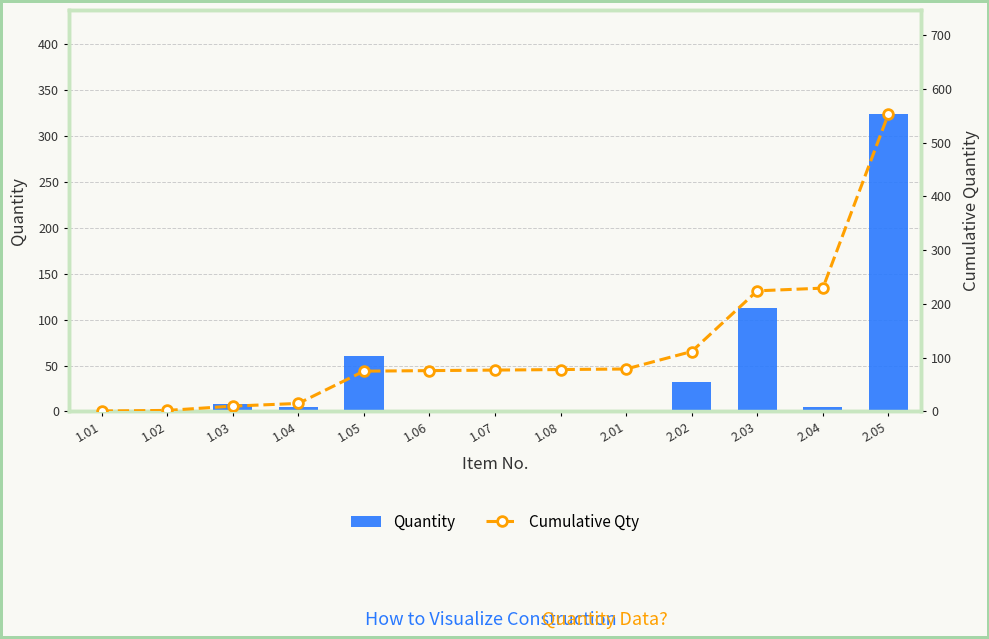

What is the sum of the Quantity values at 1.03 and 2.01?

9.0